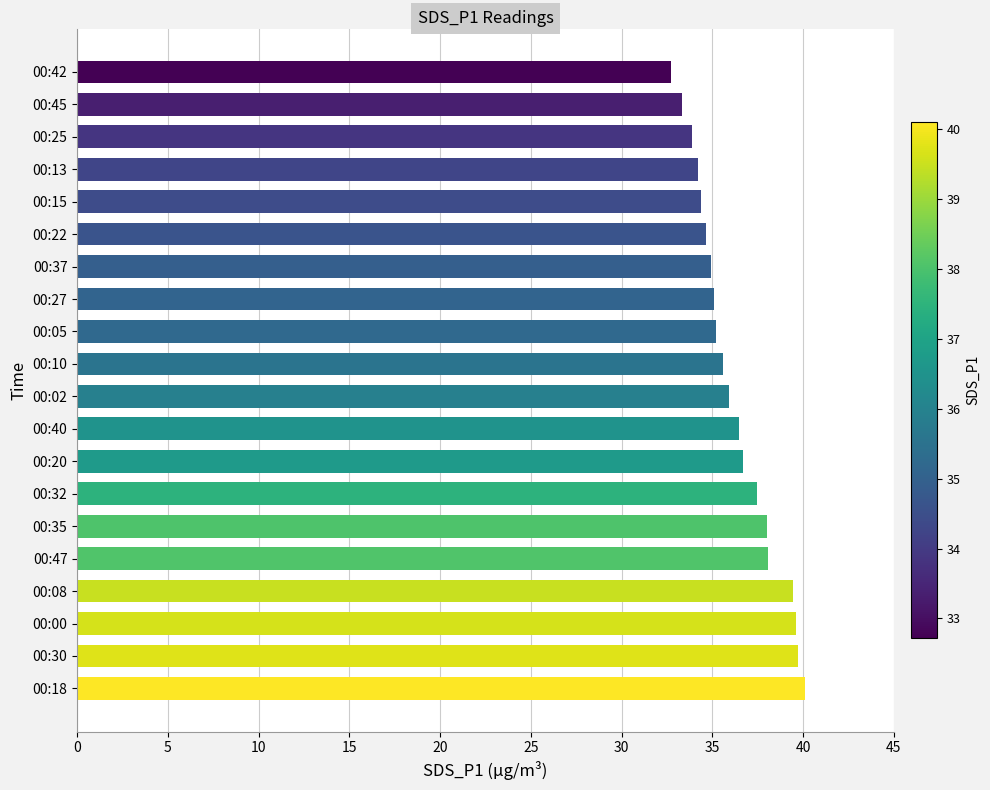

What is the average value?

36.3